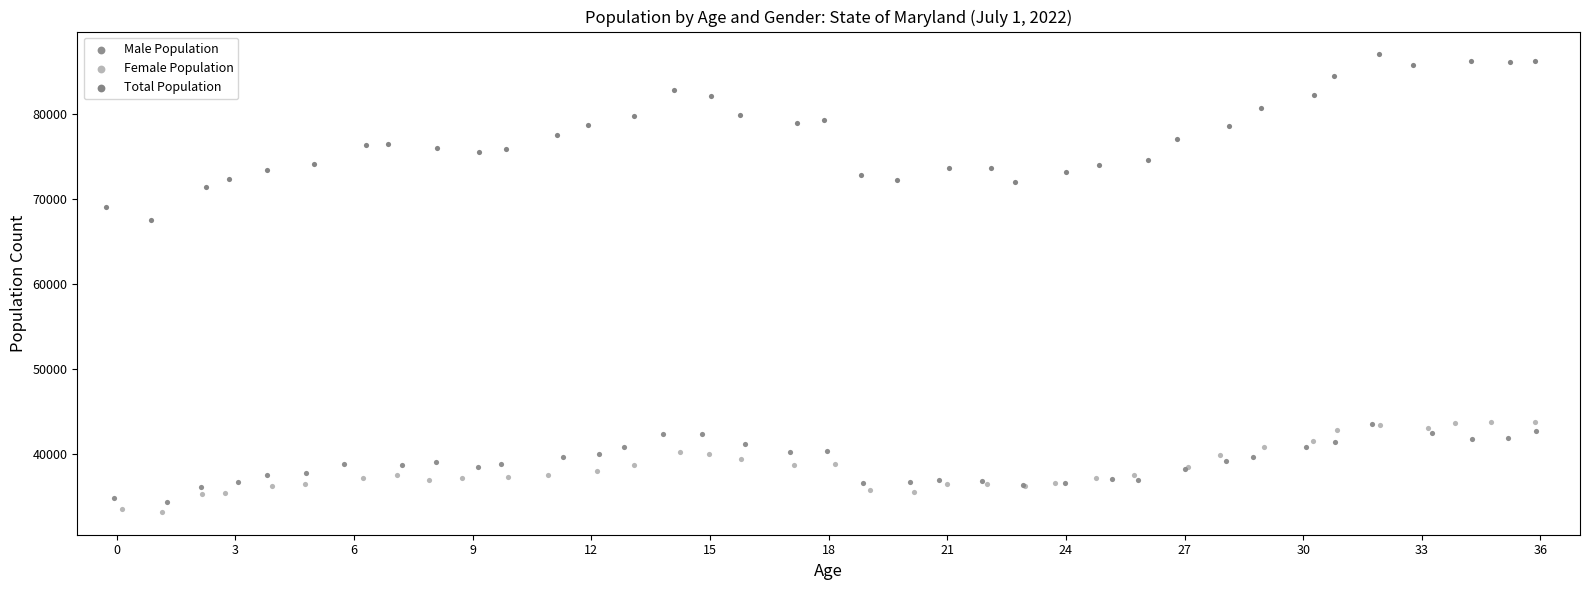

Which series reaches the maximum Y coordinate?

Total Population